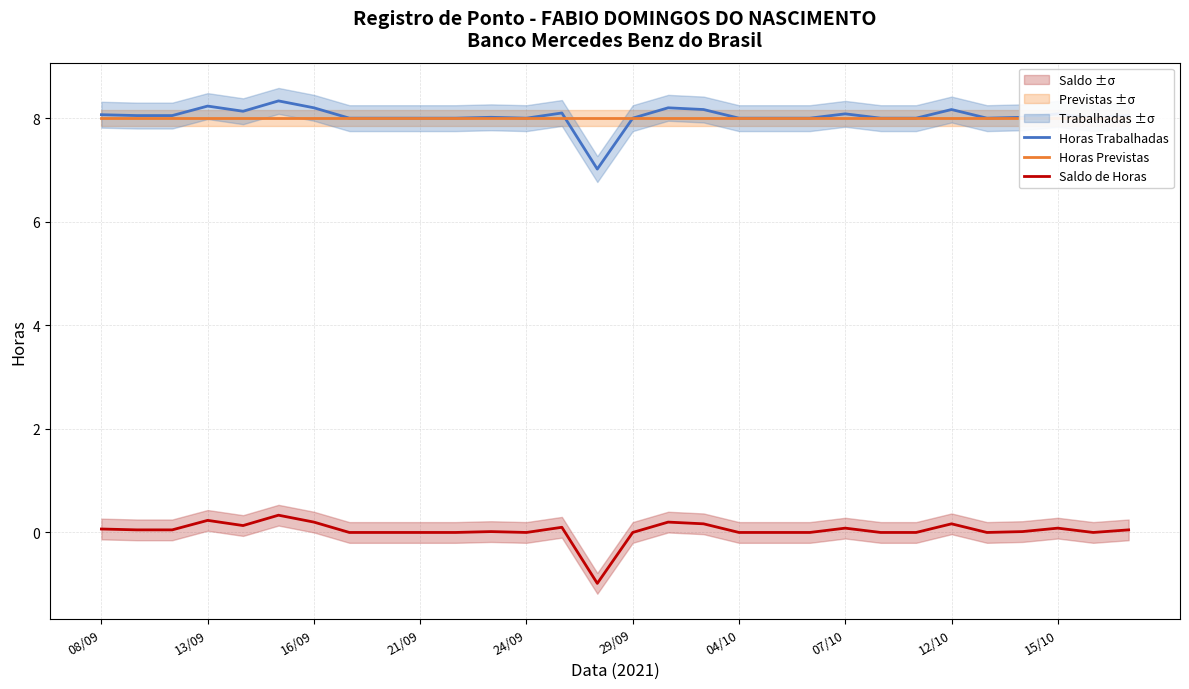

At how many categories does at least one series exceed 1?

30